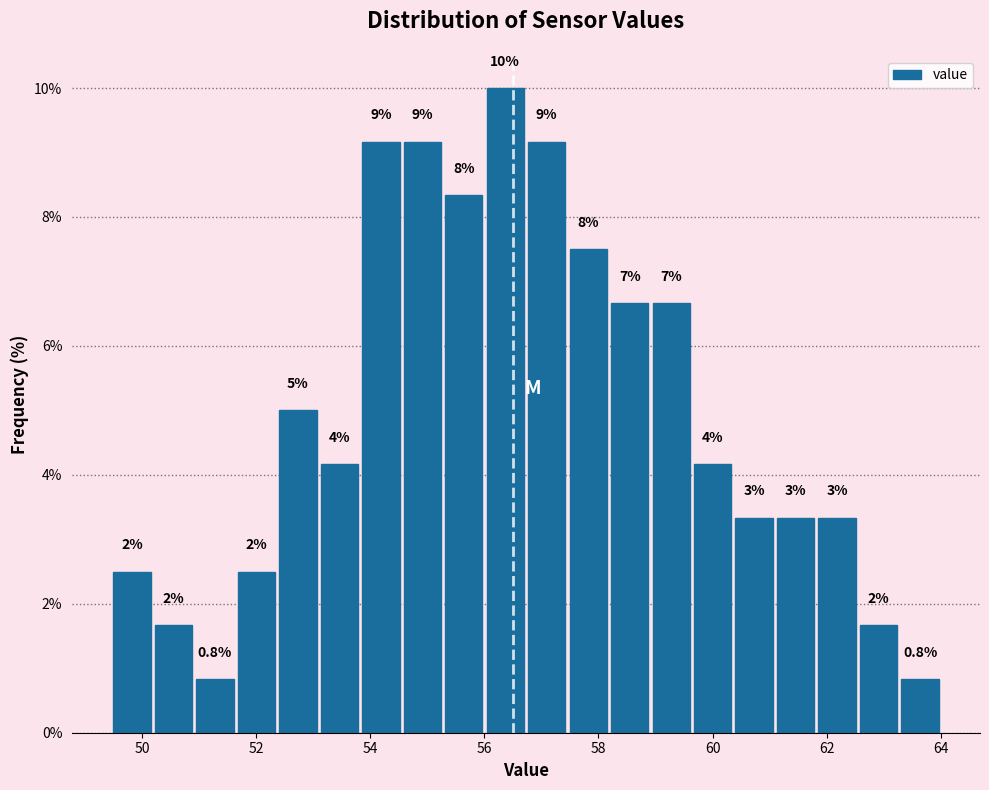

Around what value on the x-axis is the tallest bar? Give the approximate position of its centre, as read against the axis.

56.4